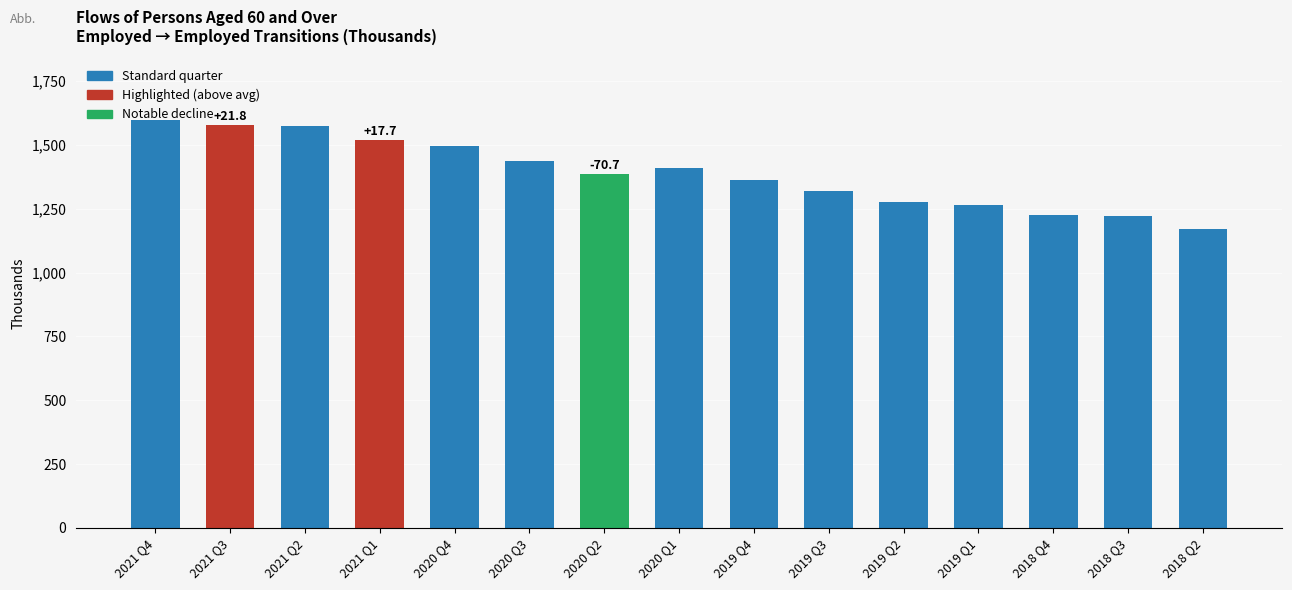

What is the smallest value displayed?

1170.8